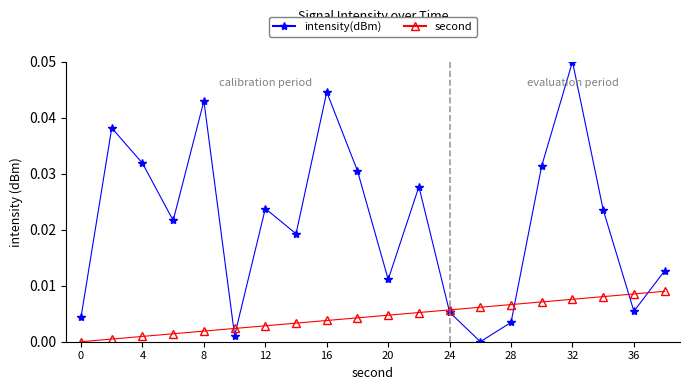

How many positive values does the intensity(dBm) series have?

19